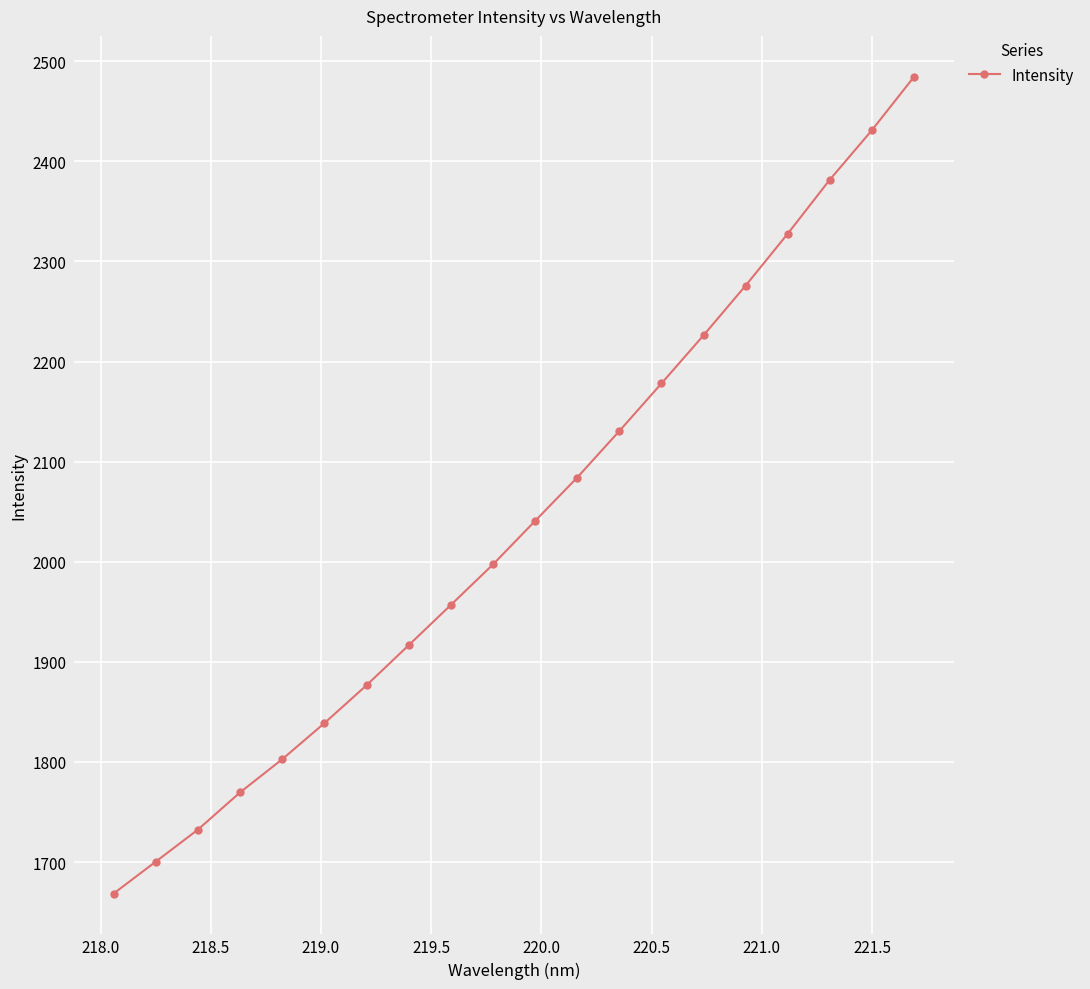

How many data points does each series have?

20